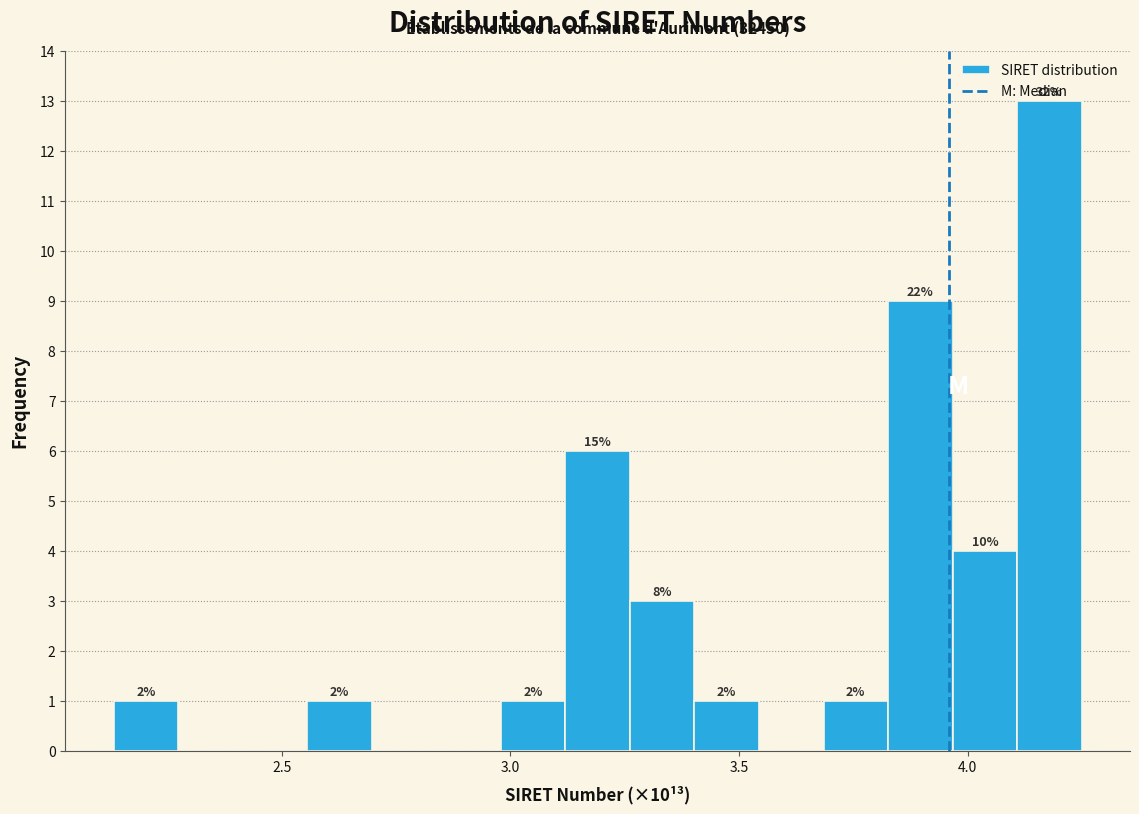

Read against the x-axis, roughly where is the centre of the tallest bar?

4.20